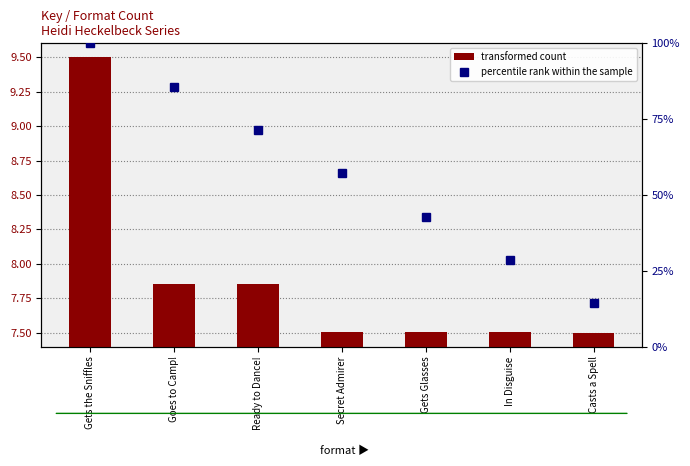

Where is percentile rank within the sample nearest to the value 57?

Secret Admirer